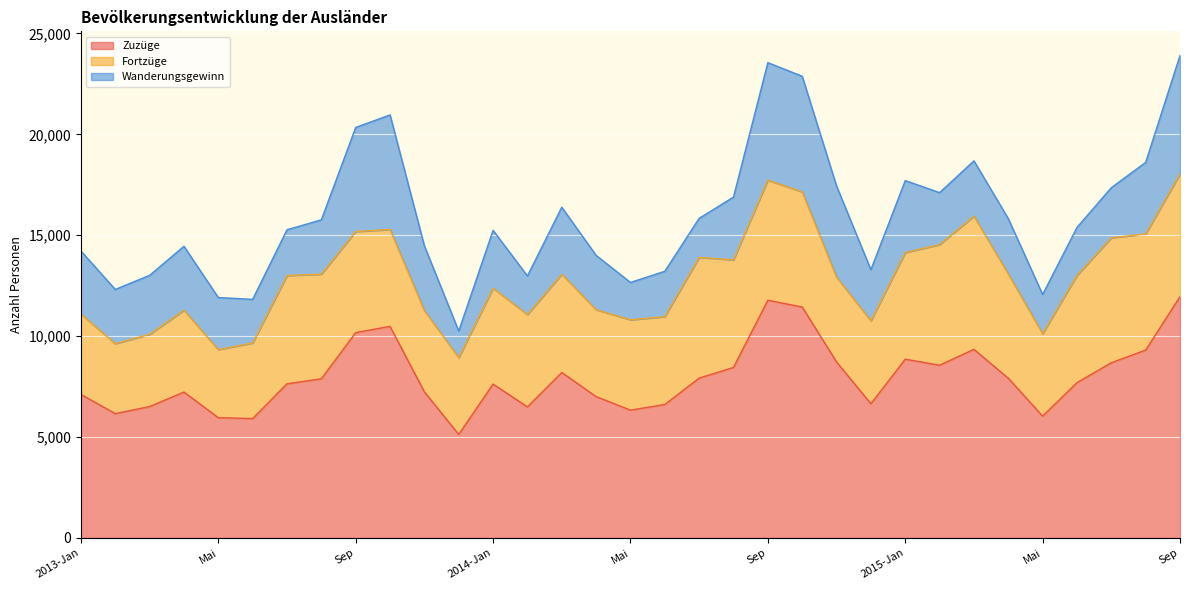

Between Sep and Apr, which series saw the biggest shift?

Zuzüge